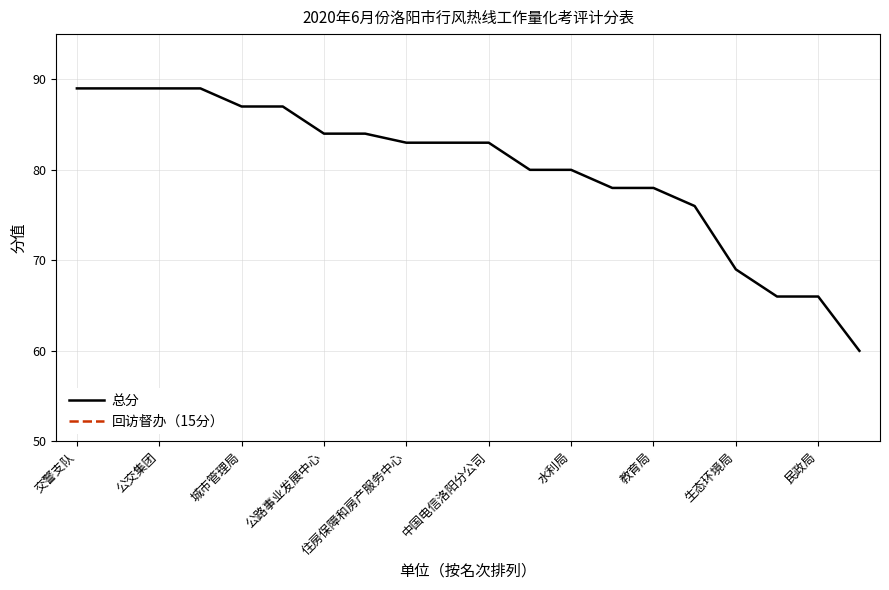

What is the value of the 总分 point at the 4th from the left?

89